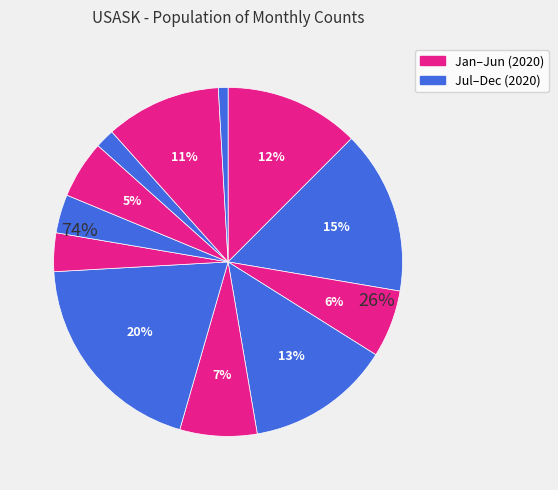

Is 2020-12 the majority of the pie?

No